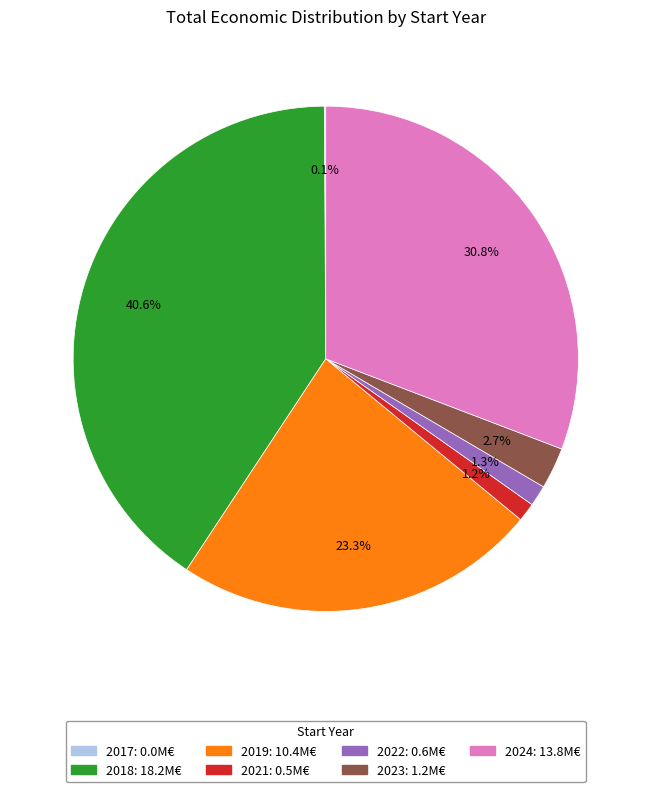

Is there a majority slice in this chart?

No